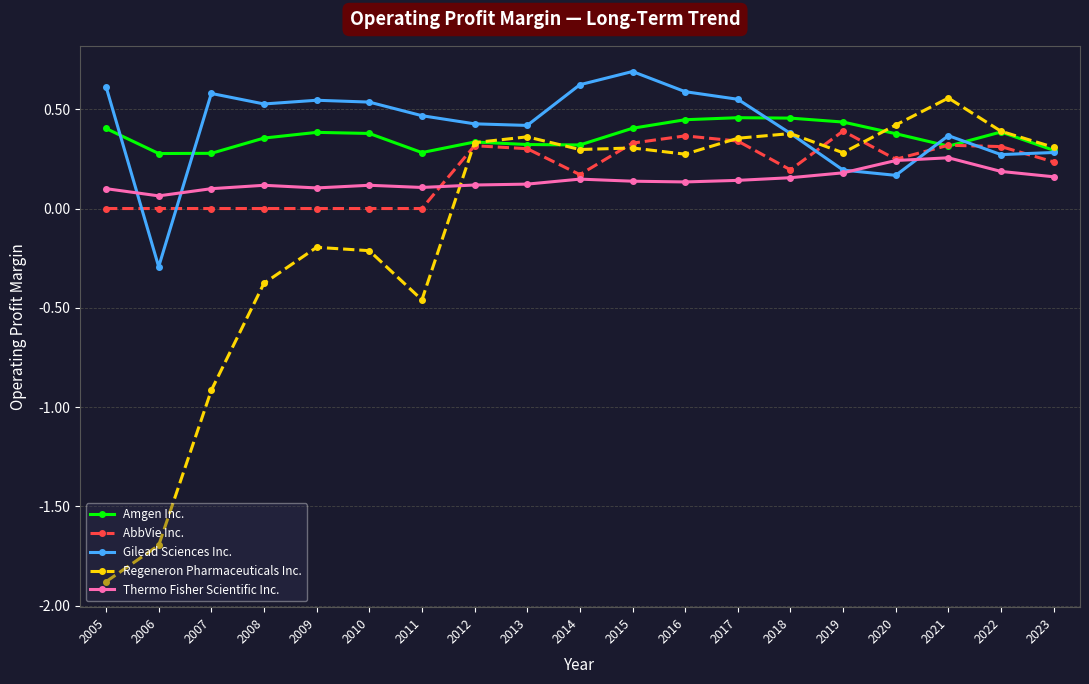

At how many categories does at least one series exceed -1?

19